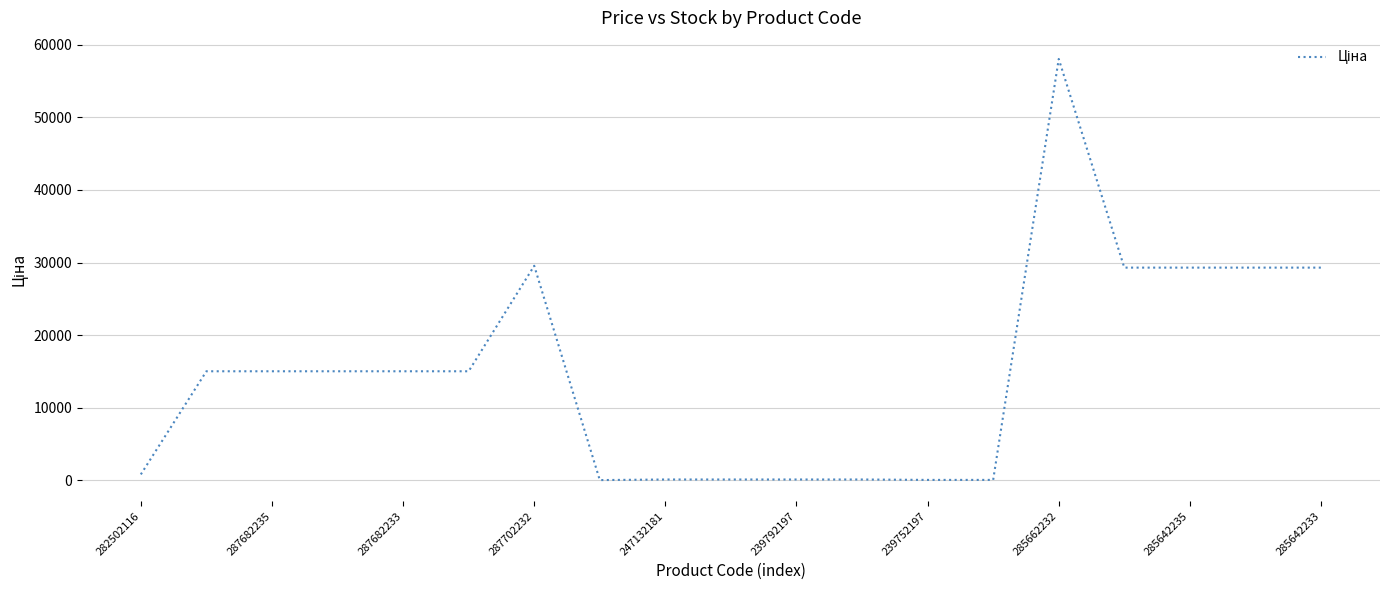

What is the maximum value shown in the chart?

58037.0